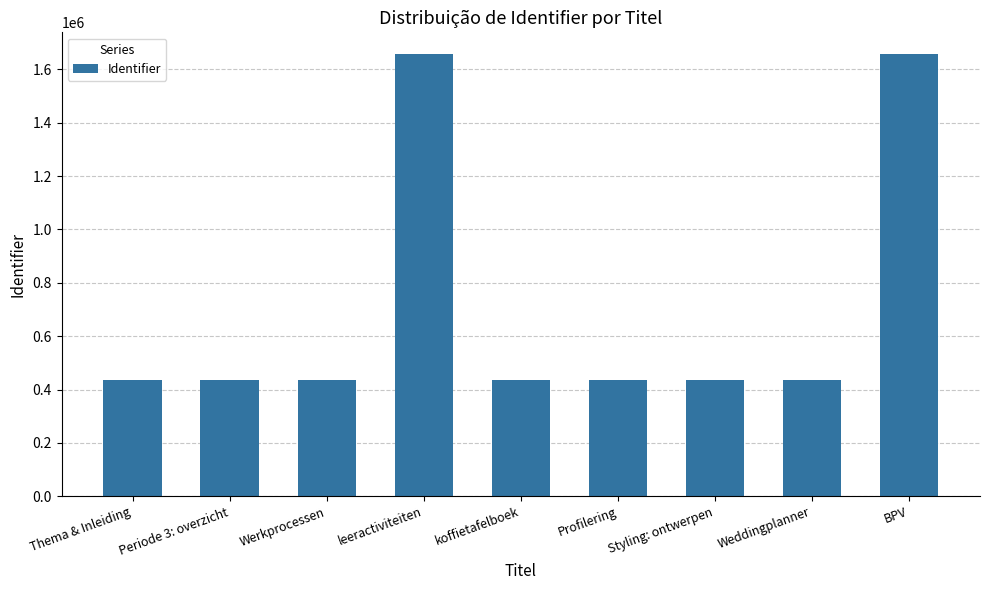

Is it true that the value at Styling: ontwerpen is 726030?

False